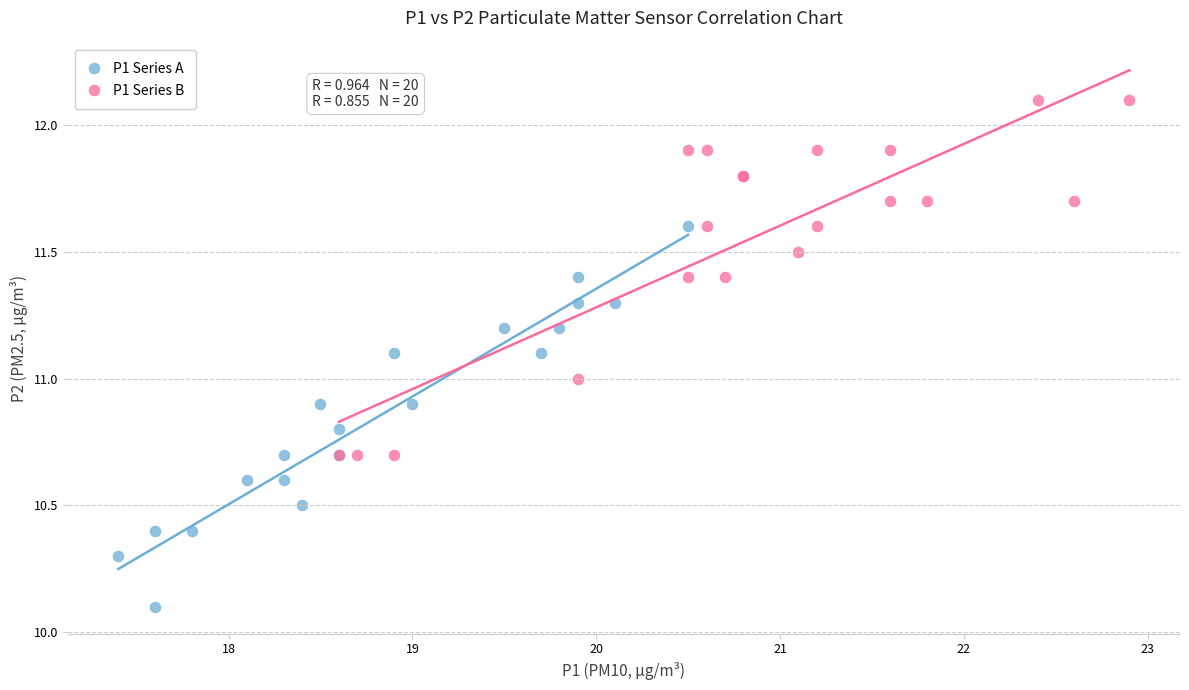

Which series reaches the maximum Y coordinate?

P1 Series B